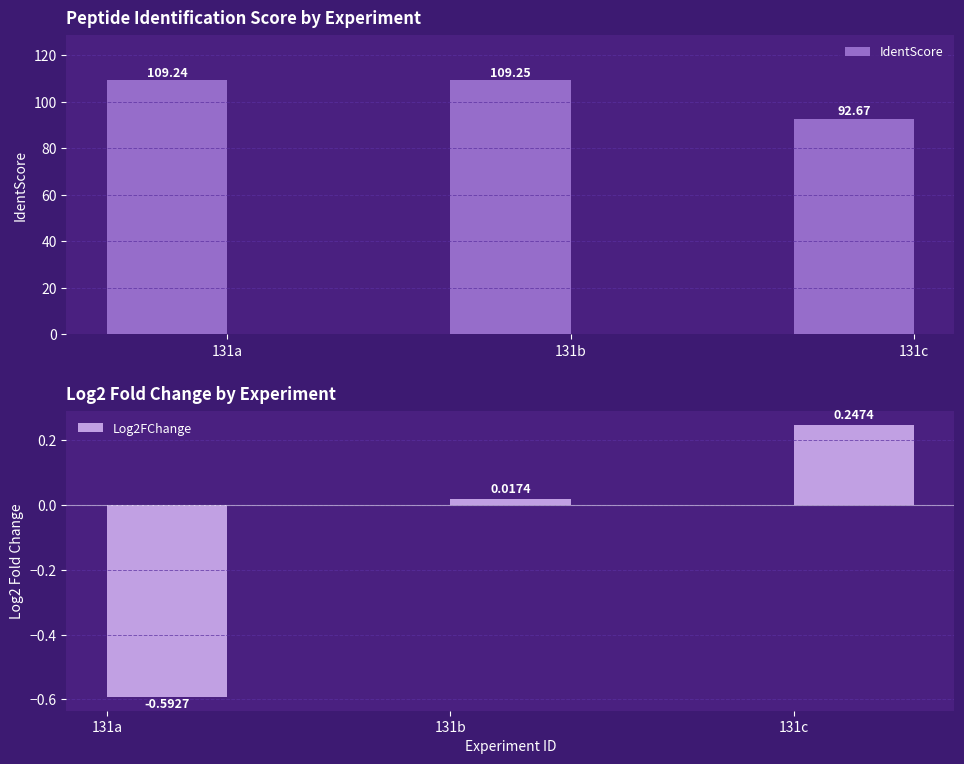

What is the difference between the Log2FChange values at 131c and 131a?

0.8